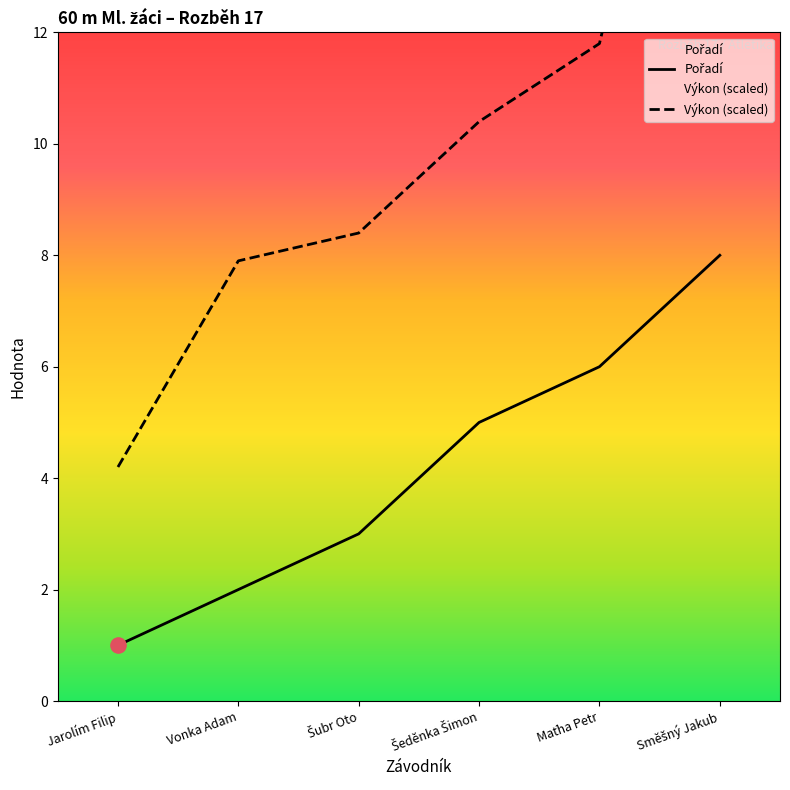

Which series reaches the maximum Y coordinate?

Výkon